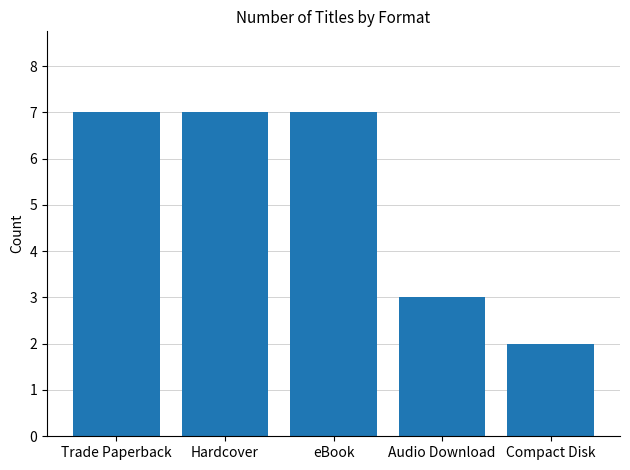

Which category has the lowest value across all series?

Compact Disk